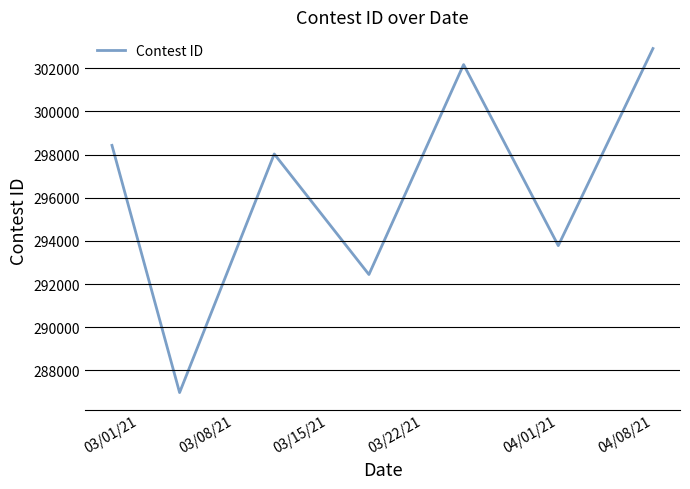

How many interior local valleys (lower than both neighbors) does the data have?

3